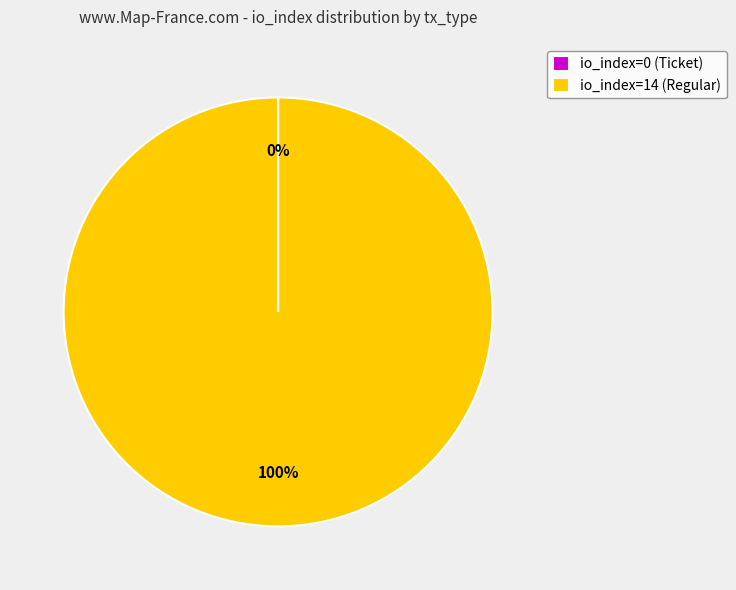

Which category accounts for the majority?

io_index=14 (Regular)